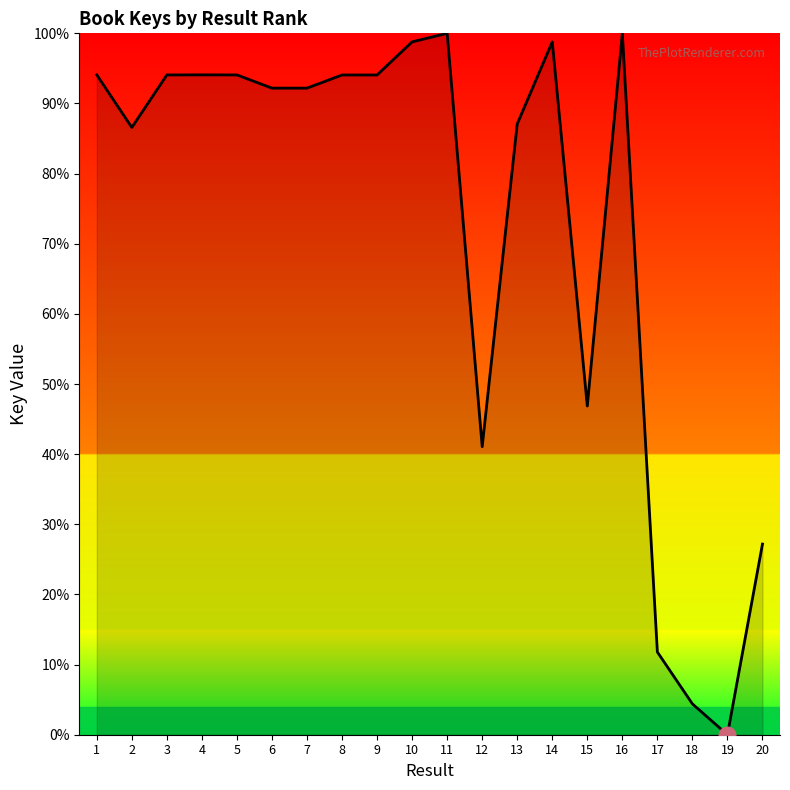

Reading left to right, list all the values displayed in this chart.

1=94.1	2=86.6	3=94.1	4=94.1	5=94.1	6=92.2	7=92.2	8=94.1	9=94.1	10=98.8	11=100.0	12=41.1	13=87.1	14=98.8	15=46.9	16=100.0	17=11.8	18=4.4	19=0.0	20=27.2